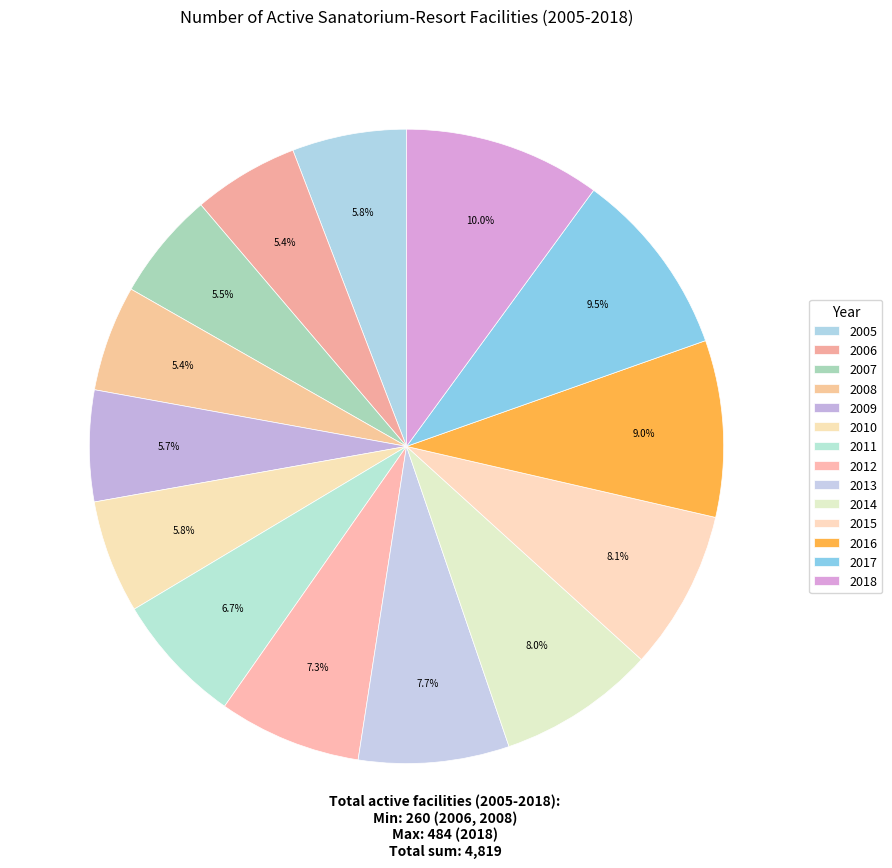

The 2017 slice represents 2% of the pie. True or false?

False